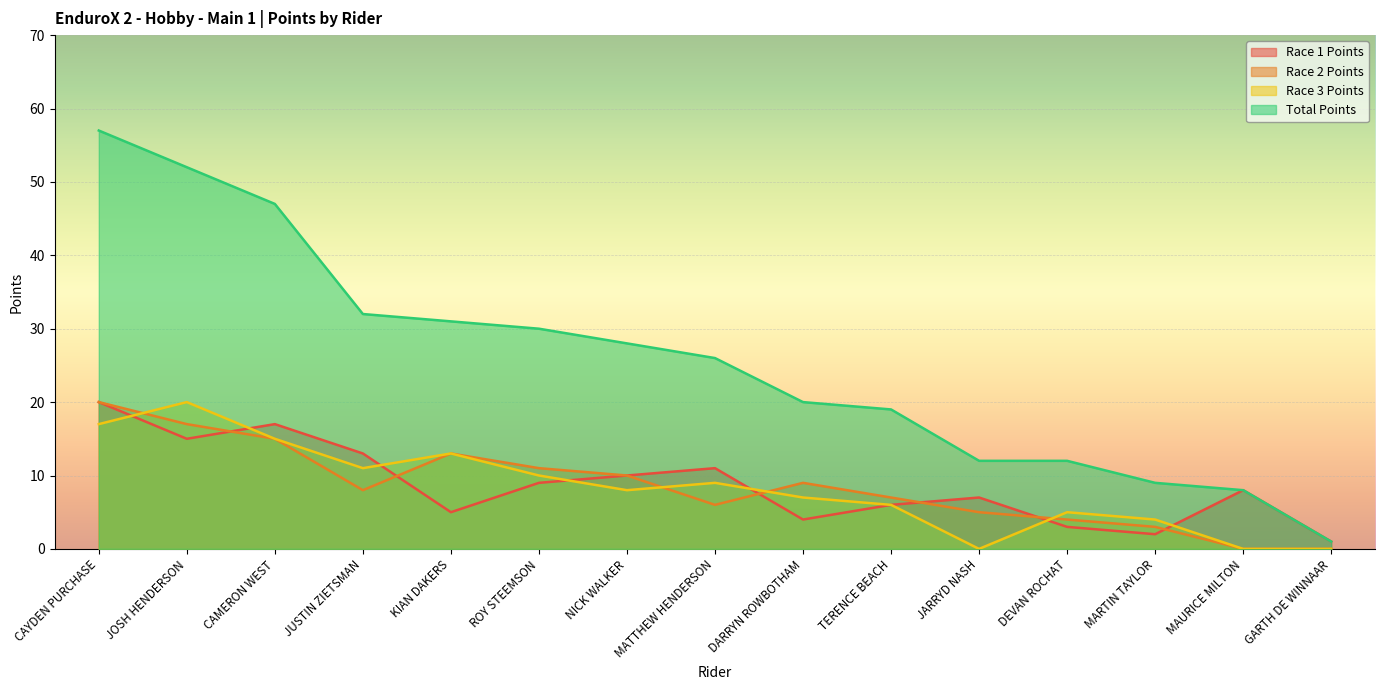

Where is Race 1 Points nearest to the value 10?

NICK WALKER